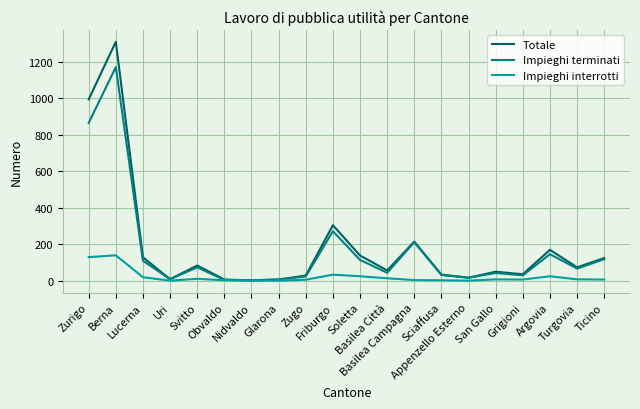

What is the difference between the maximum and minimum values in the Totale series?

1308